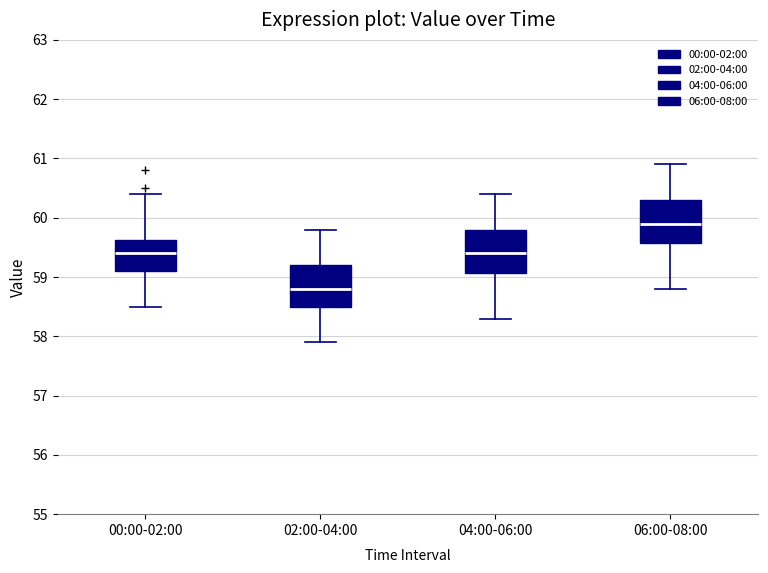

Reading left to right, read every box against the y-axis: the position of its median line, the range the box covers, and the ends of its whiskers. The values are not printed on the chart, so give them approximately, as read against the axis.

00:00-02:00: median 59.4, box 59.1 to 59.6, whiskers 58.5 to 60.4
02:00-04:00: median 58.8, box 58.5 to 59.2, whiskers 57.9 to 59.8
04:00-06:00: median 59.4, box 59.1 to 59.8, whiskers 58.3 to 60.4
06:00-08:00: median 59.9, box 59.6 to 60.3, whiskers 58.8 to 60.9